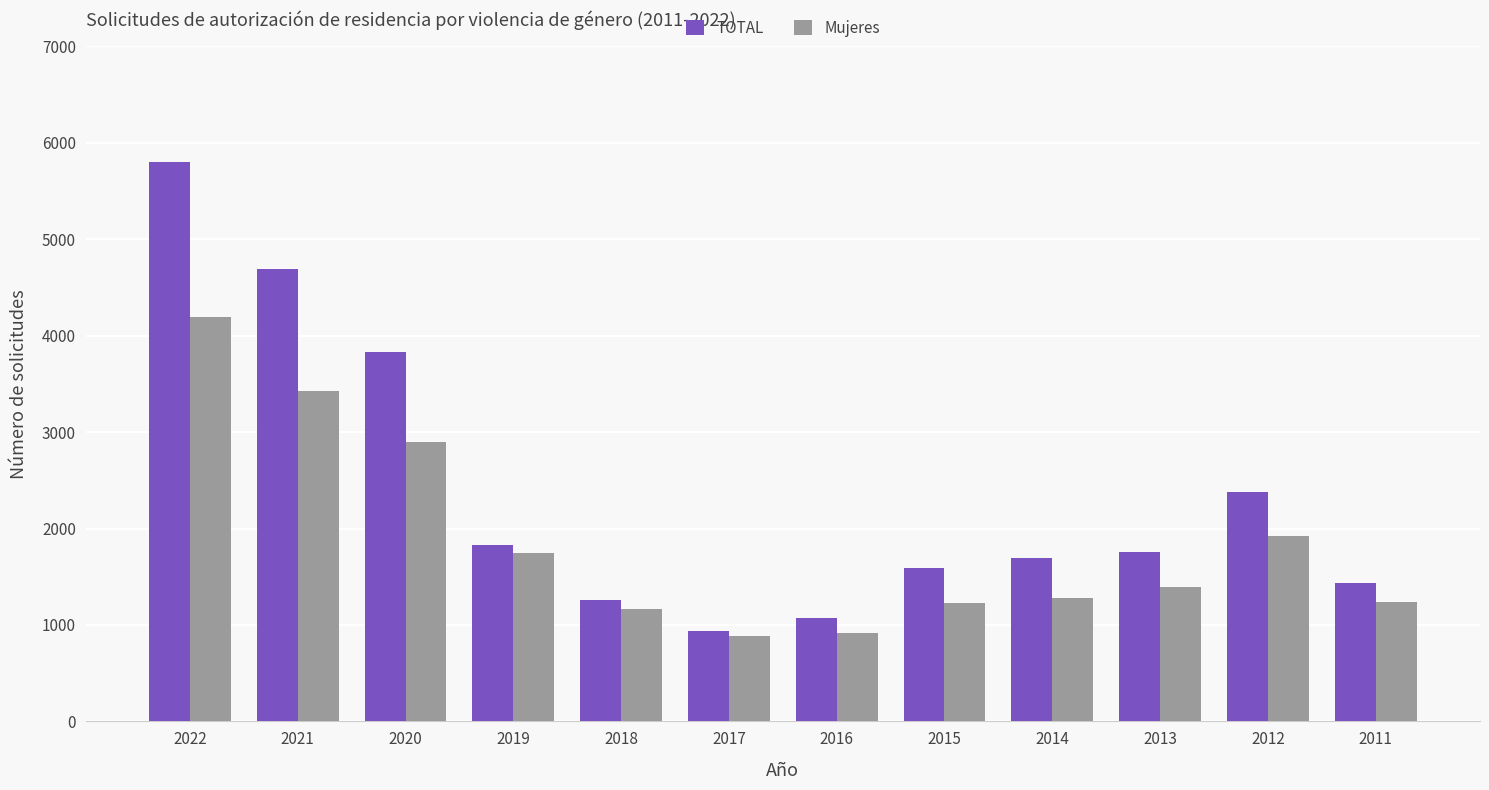

Rank the series by their maximum value, from highest to lowest.

TOTAL, Mujeres